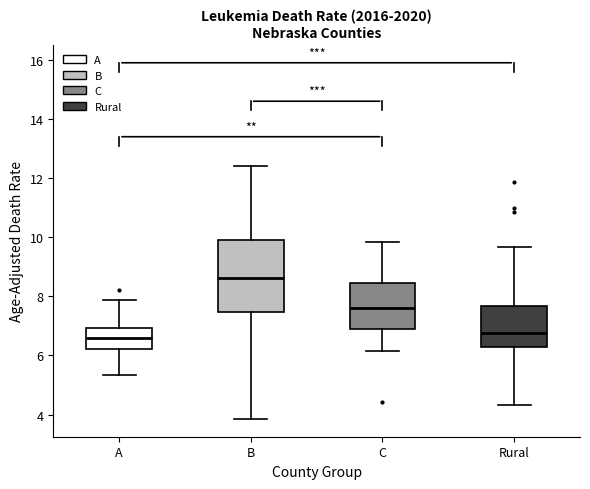

Reading left to right, transcribe this box plot: for each box, give where its median line is, the range the box spans, and where its two whiskers end, as read against the y-axis. The values are not printed on the chart, so give them approximately, as read against the axis.

A: median 6.6, box 6.2 to 7.0, whiskers 5.4 to 7.8
B: median 8.6, box 7.4 to 10.0, whiskers 3.8 to 12.4
C: median 7.6, box 6.8 to 8.4, whiskers 6.2 to 9.8
Rural: median 6.8, box 6.2 to 7.6, whiskers 4.4 to 9.6